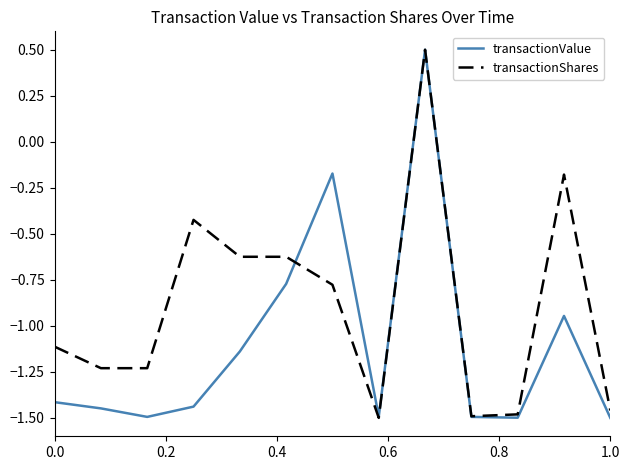

What is the highest value of the transactionShares series?

0.5